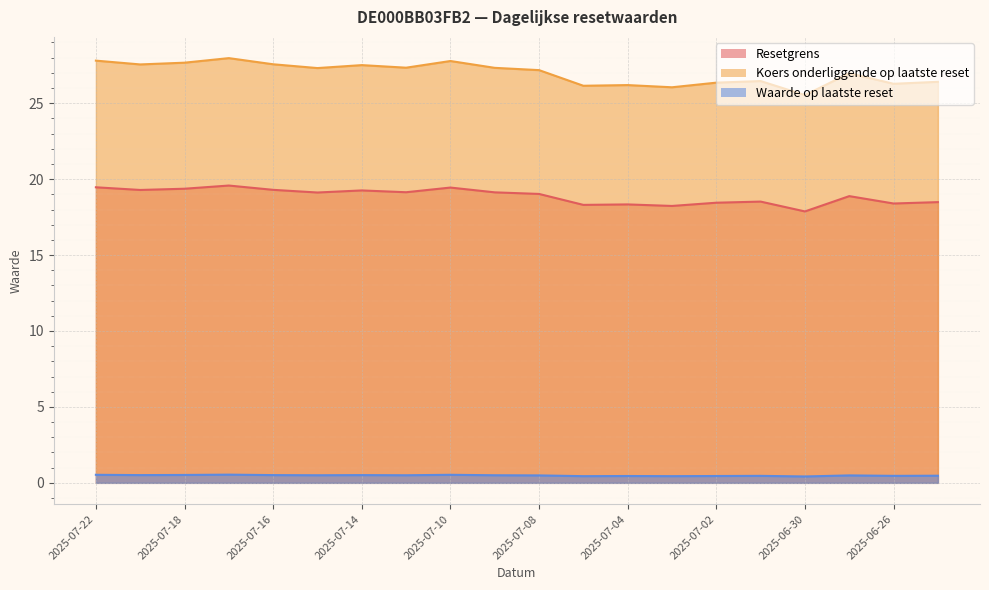

Reading right to left, what are all the values shown in this chart?

Resetgrens: 18.5	18.4	18.9	17.9	18.5	18.4	18.2	18.3	18.3	19.0	19.1	19.4	19.1	19.3	19.1	19.3	19.6	19.4	19.3	19.5
Koers onderliggende op laatste reset: 26.4	26.3	27.0	25.5	26.5	26.4	26.1	26.2	26.1	27.2	27.3	27.8	27.3	27.5	27.3	27.6	28.0	27.7	27.6	27.8
Waarde op laatste reset: 0.5	0.5	0.5	0.4	0.5	0.5	0.4	0.5	0.4	0.5	0.5	0.5	0.5	0.5	0.5	0.5	0.5	0.5	0.5	0.5